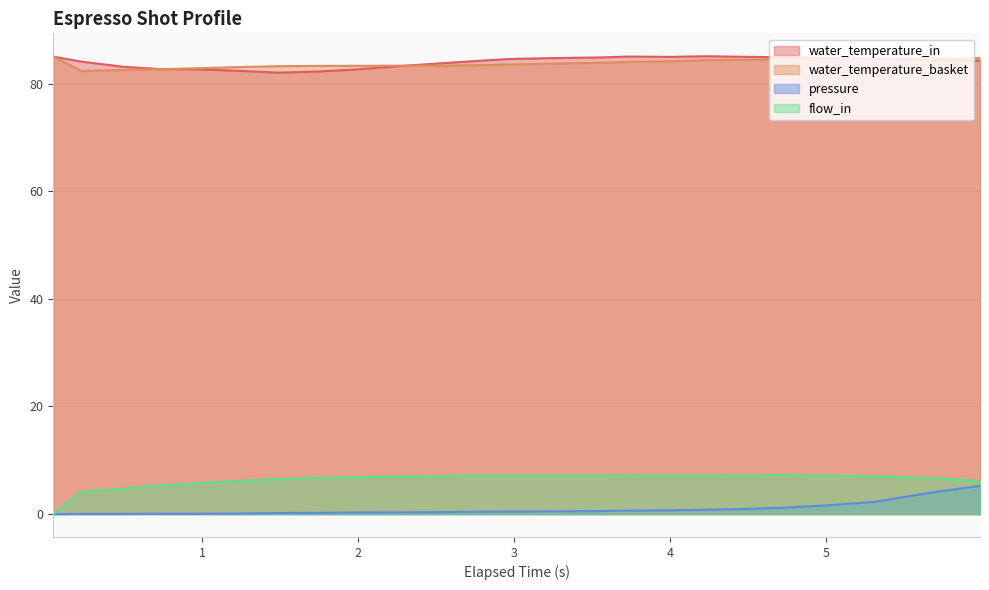

How many lines are shown in the chart?

4